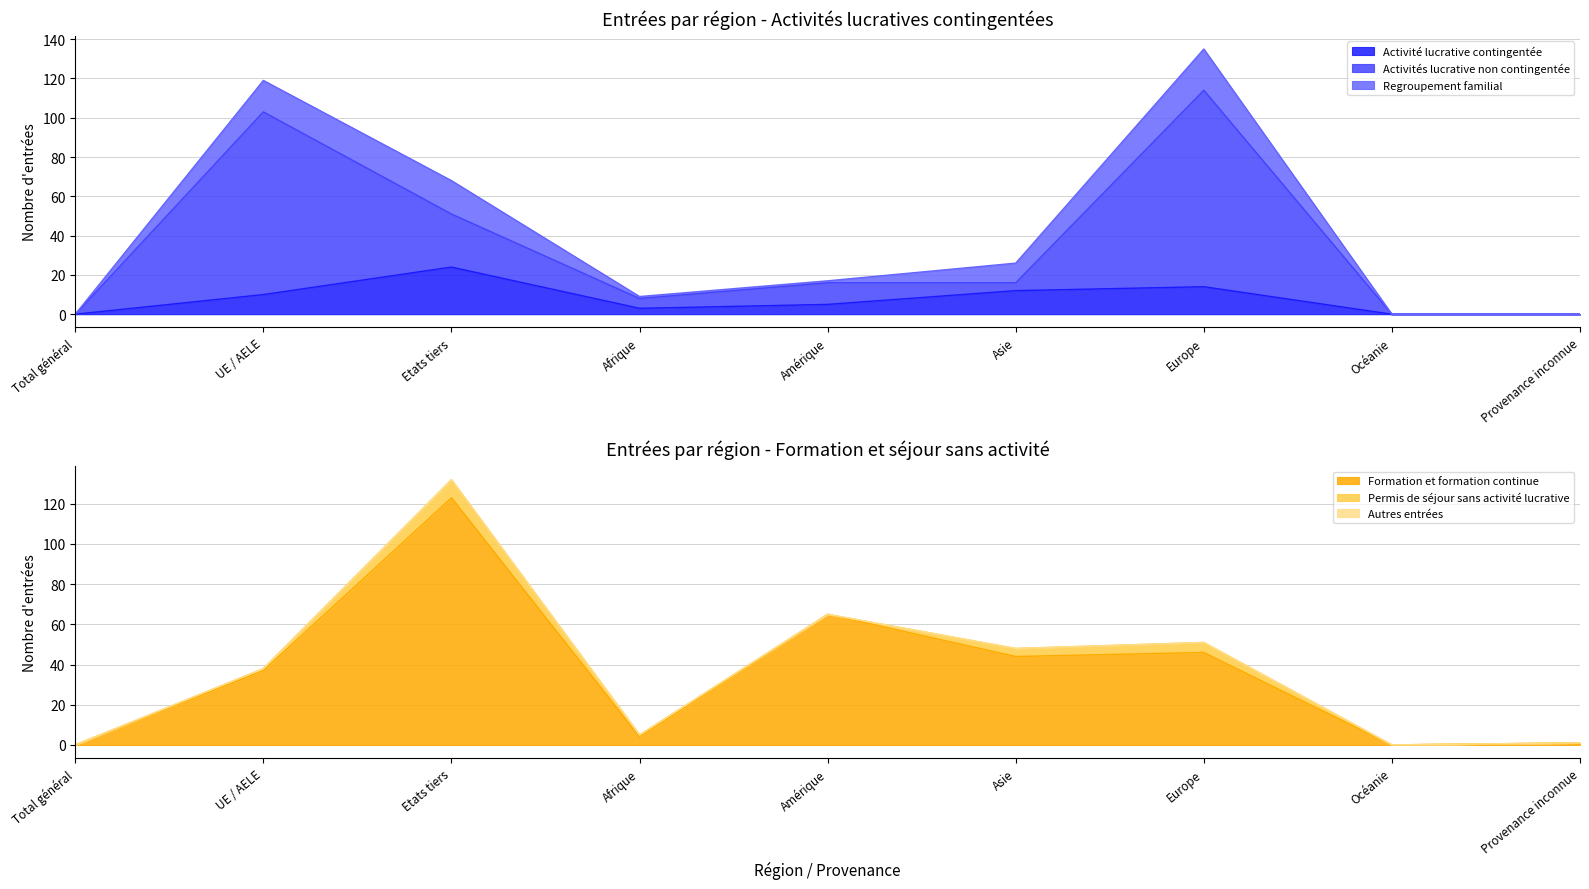

The Activité lucrative contingentée series shows 14 at Europe. True or false?

True